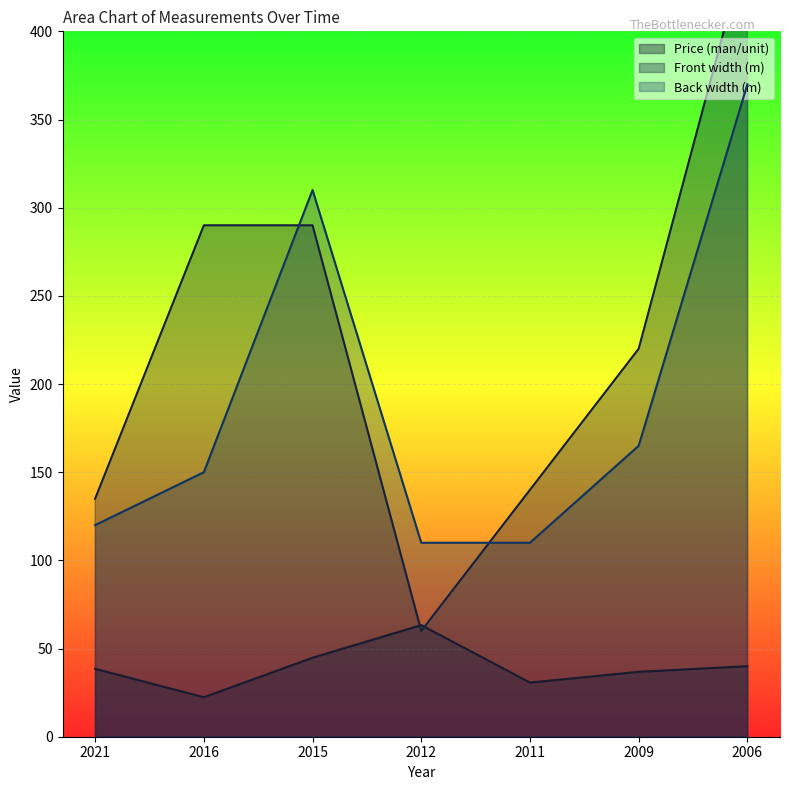

True or false: Back width (m) has a value of 110.0 at 2012.

True